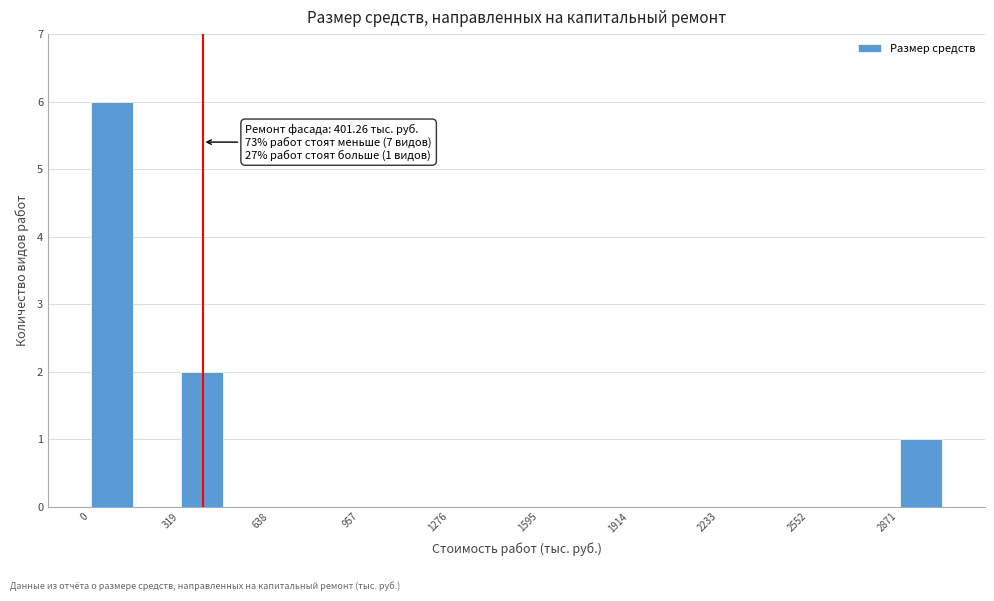

Read against the x-axis, roughly where is the centre of the tallest bar?

100